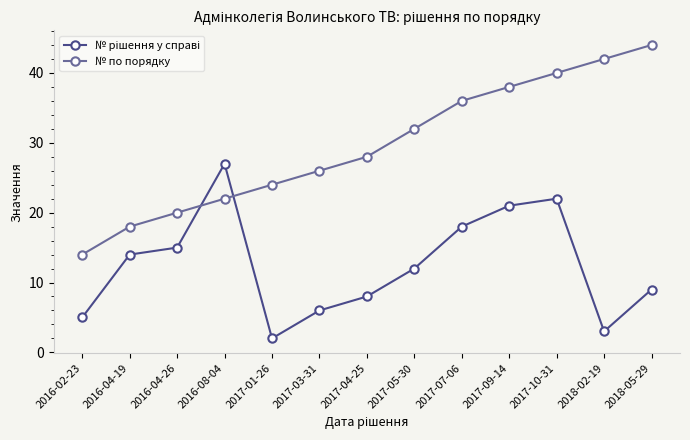

At which label is № по порядку closest to 29?

2017-04-25